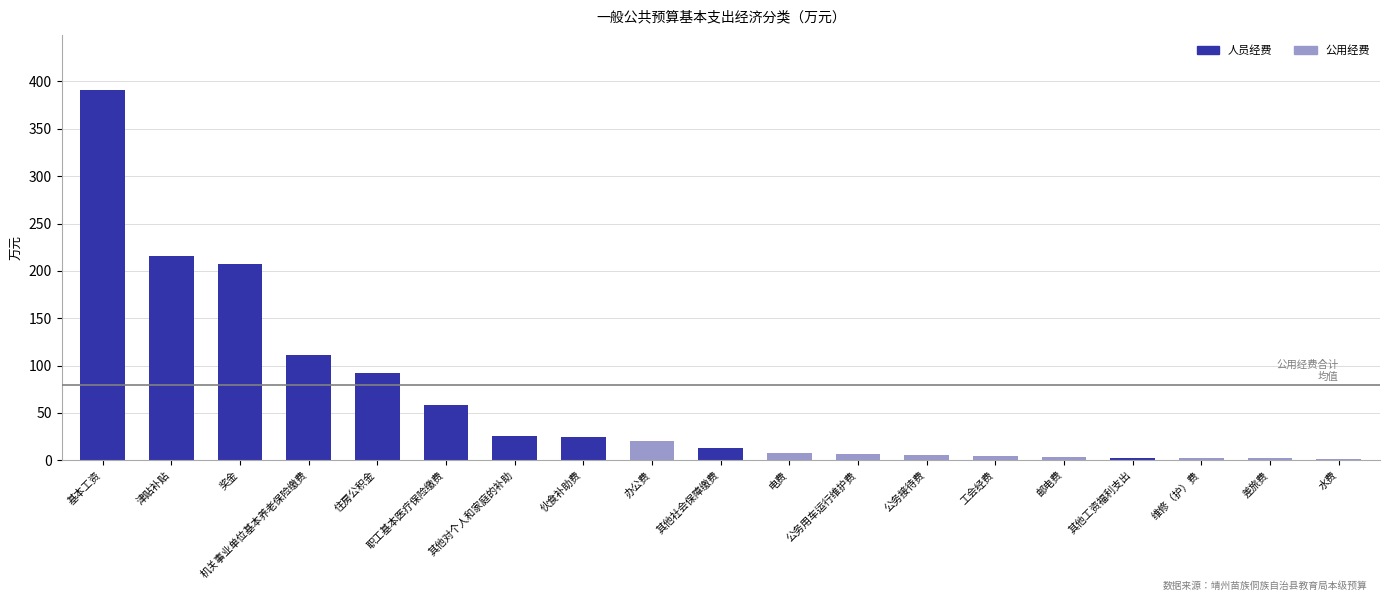

At which label does 人员经费 reach its peak?

基本工资